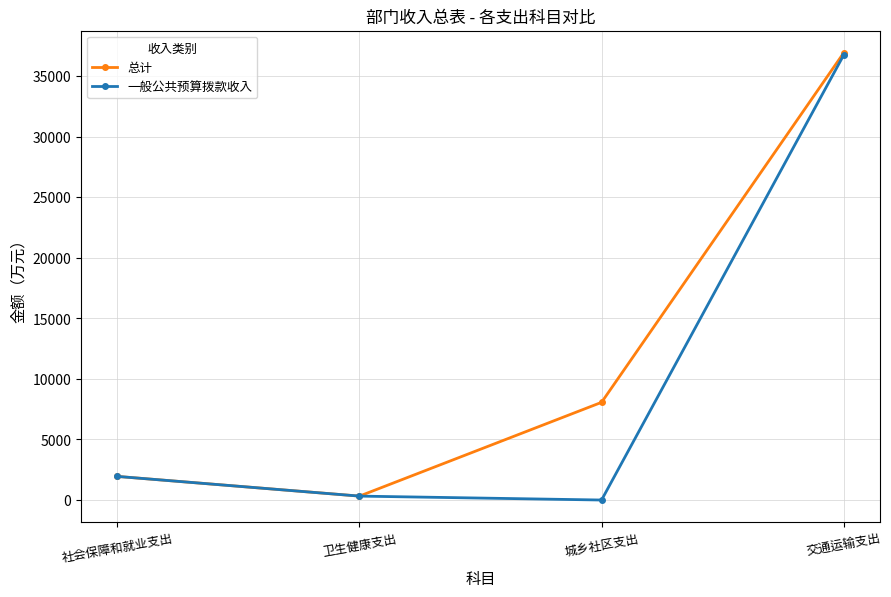

What position from the right is 社会保障和就业支出?

4